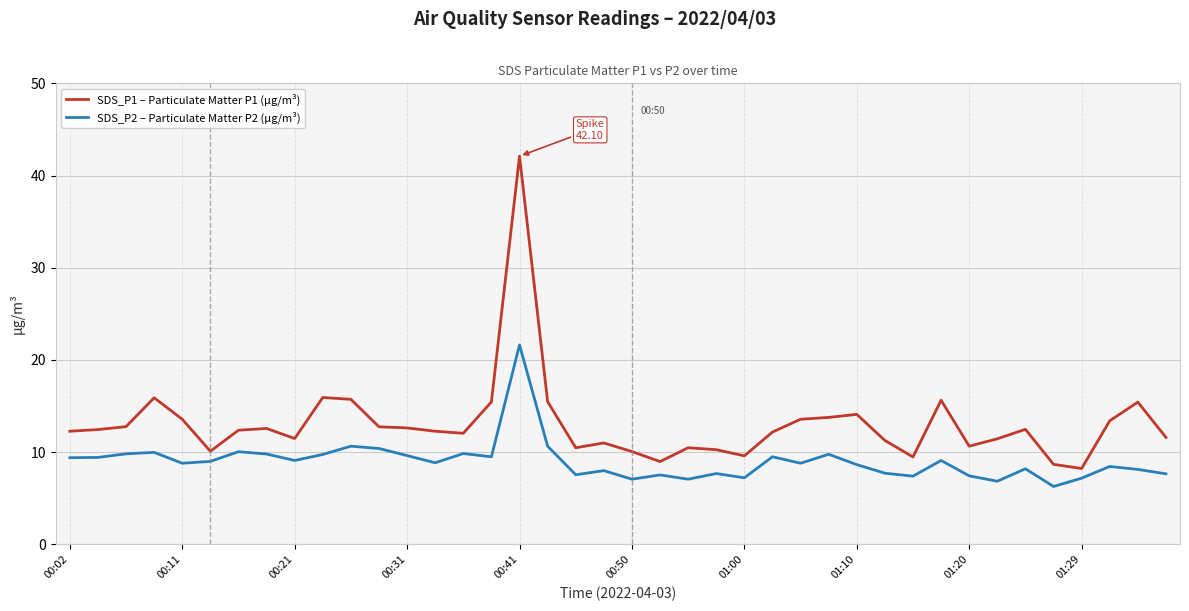

What is the maximum value shown in the chart?

42.1